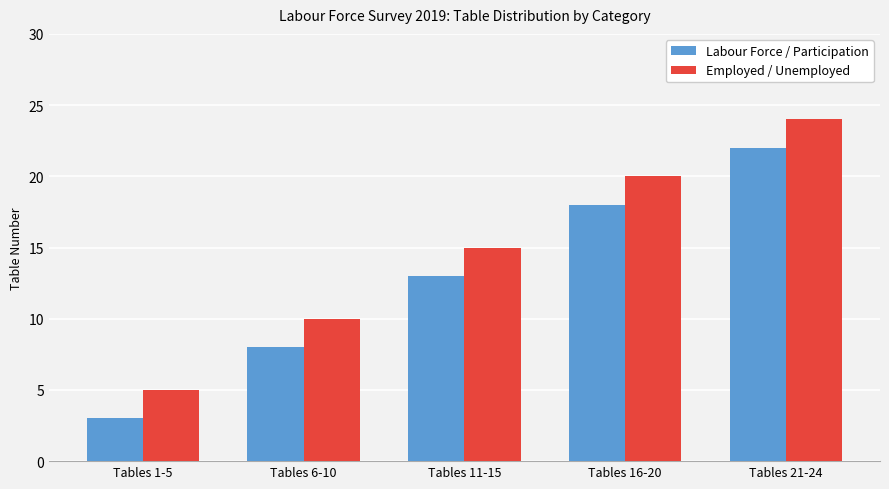

How many values in the Labour Force / Participation series are below 13?

2